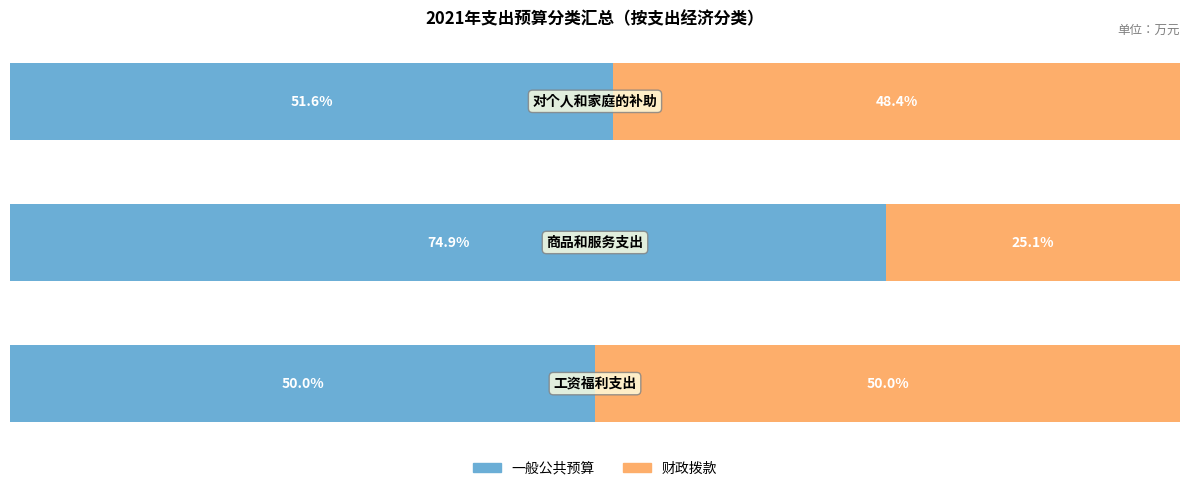

What are all the series names shown in the legend?

一般公共预算, 财政拨款